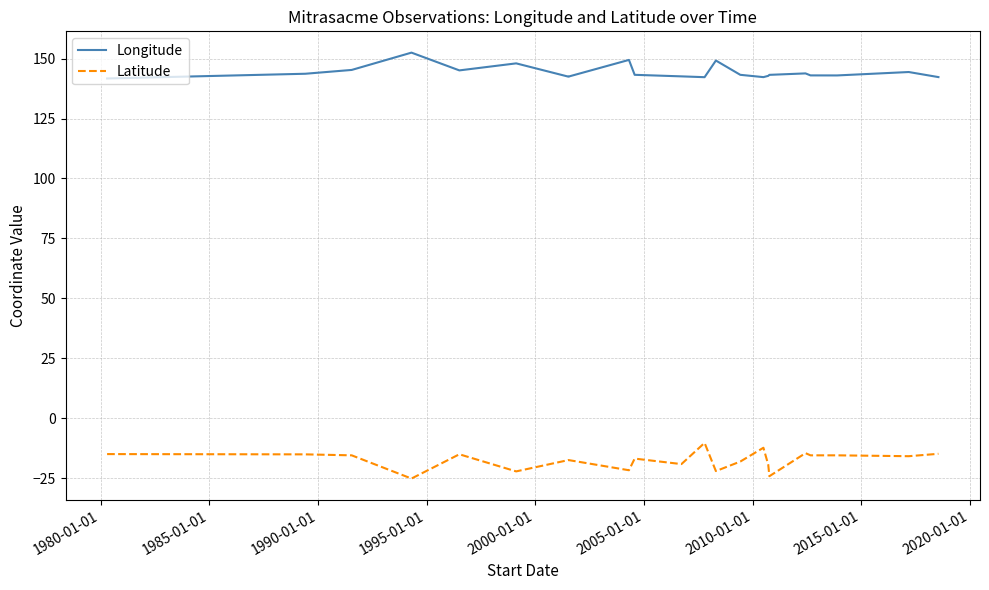

The Longitude series shows 62.8 at 16. True or false?

False